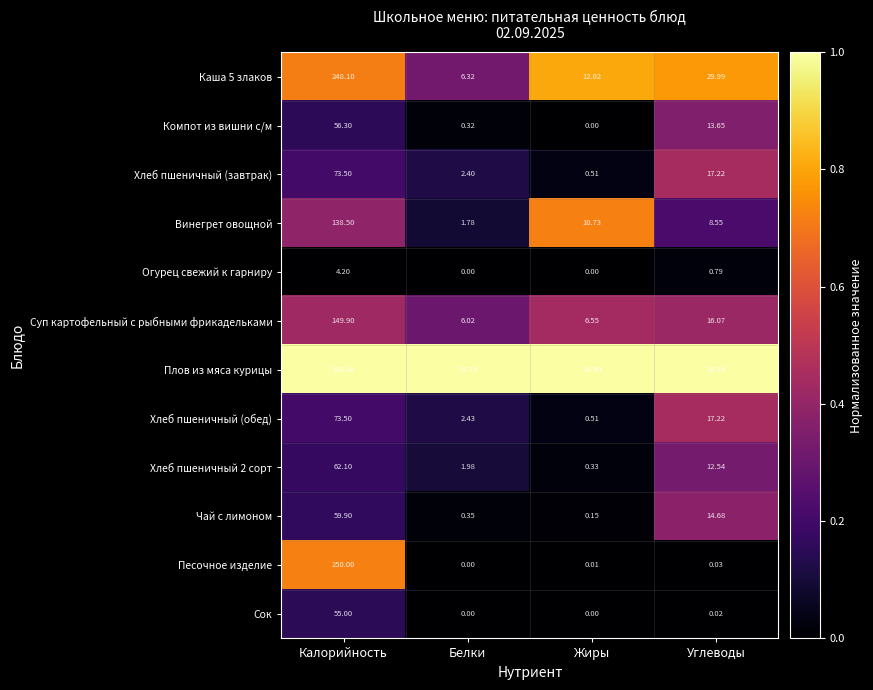

At which category does the chart reach its peak across all series?

Калорийность